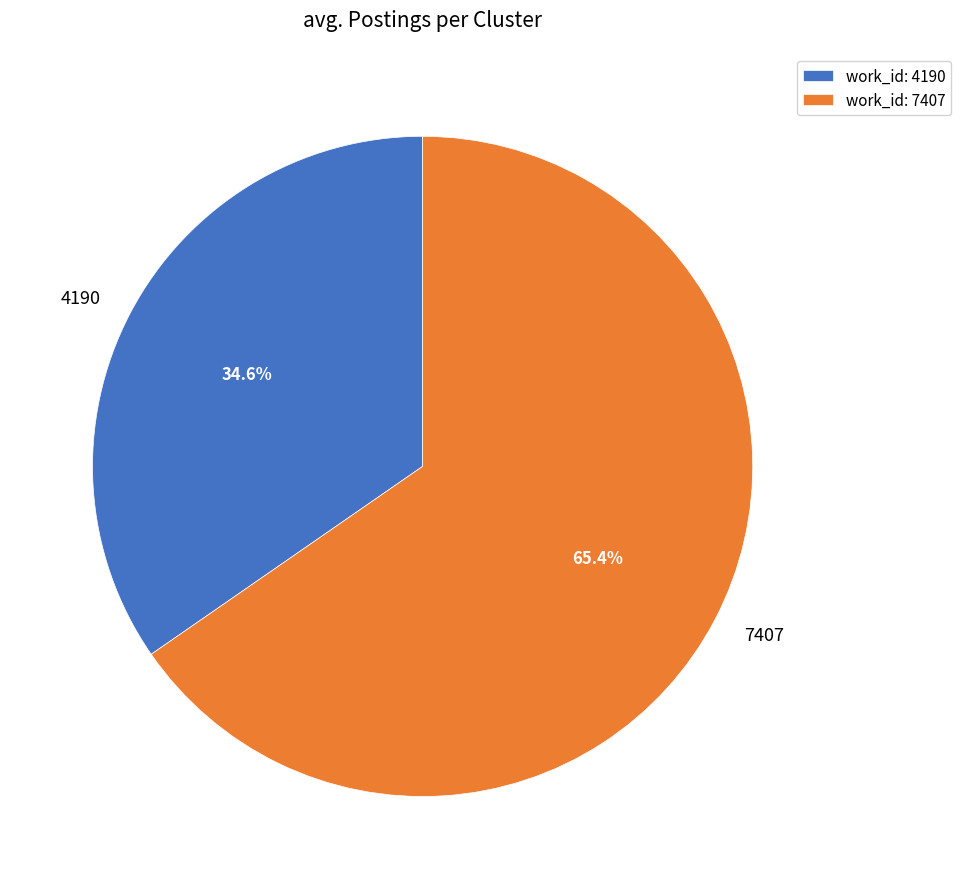

Count the number of slices in the pie.

2